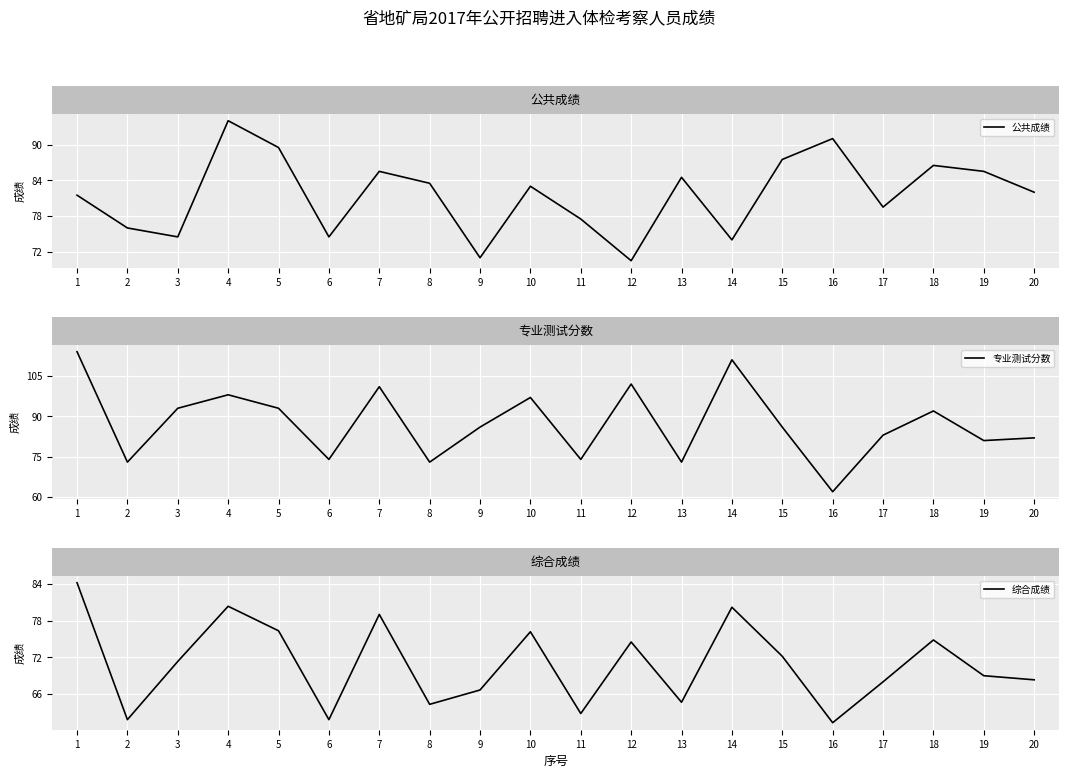

How many distinct data groups are displayed?

3